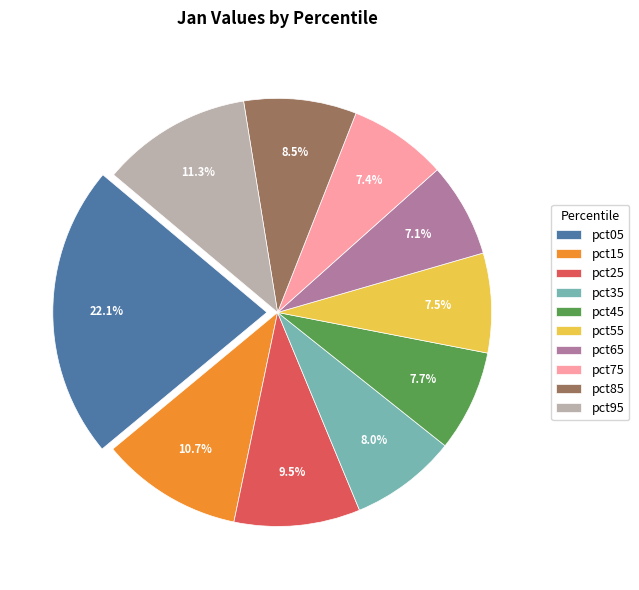

Which slice is the largest?

pct05